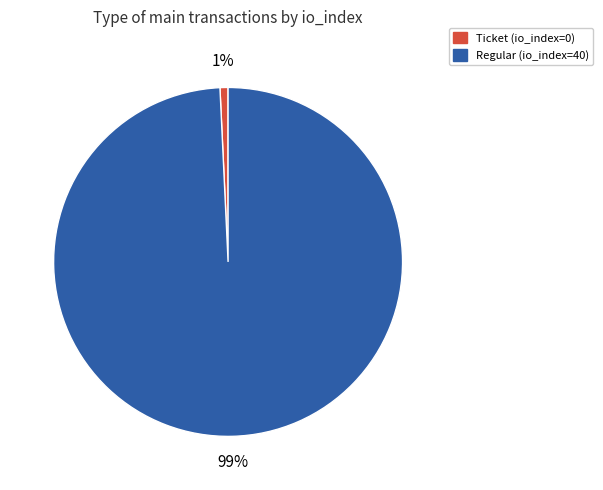

Do Ticket (io_index=0) and Regular (io_index=40) together represent more than half of the pie?

Yes